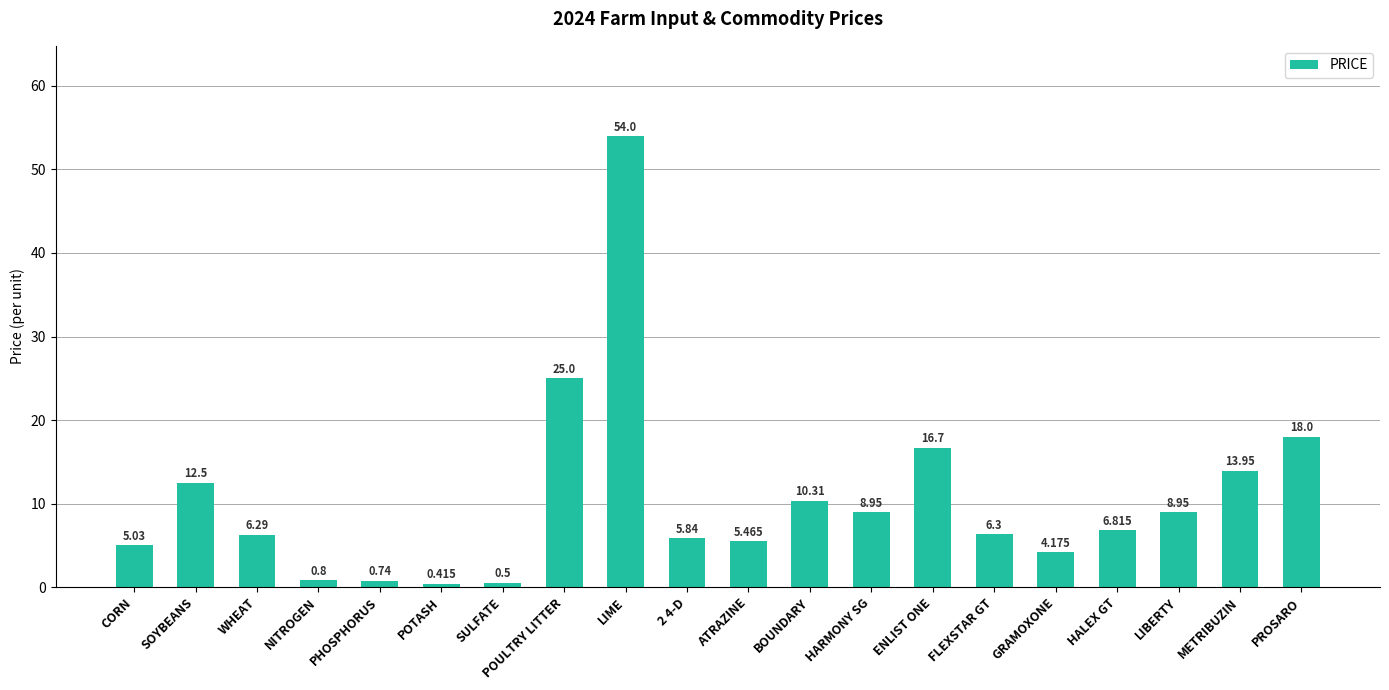

Approximately how many times larger is the value at BOUNDARY compared to WHEAT?

1.6